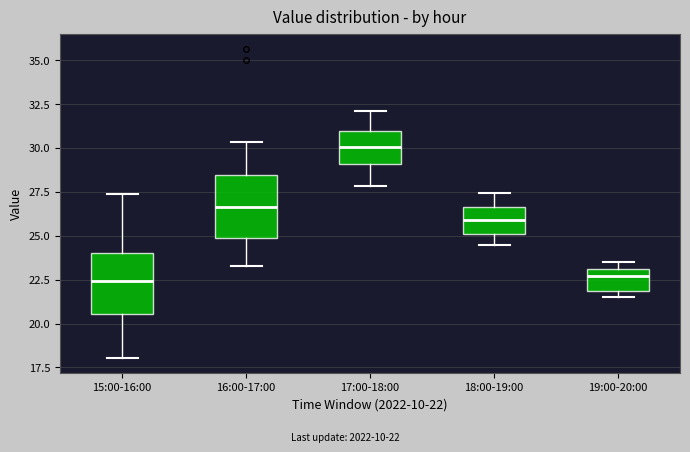

Reading left to right, transcribe this box plot: for each box, give where its median line is, the range the box spans, and where its two whiskers end, as read against the y-axis. The values are not printed on the chart, so give them approximately, as read against the axis.

15:00-16:00: median 22.5, box 20.5 to 24.0, whiskers 18.0 to 27.5
16:00-17:00: median 26.5, box 25.0 to 28.5, whiskers 23.5 to 30.5
17:00-18:00: median 30.0, box 29.0 to 31.0, whiskers 28.0 to 32.0
18:00-19:00: median 26.0, box 25.0 to 26.5, whiskers 24.5 to 27.5
19:00-20:00: median 22.5, box 22.0 to 23.0, whiskers 21.5 to 23.5